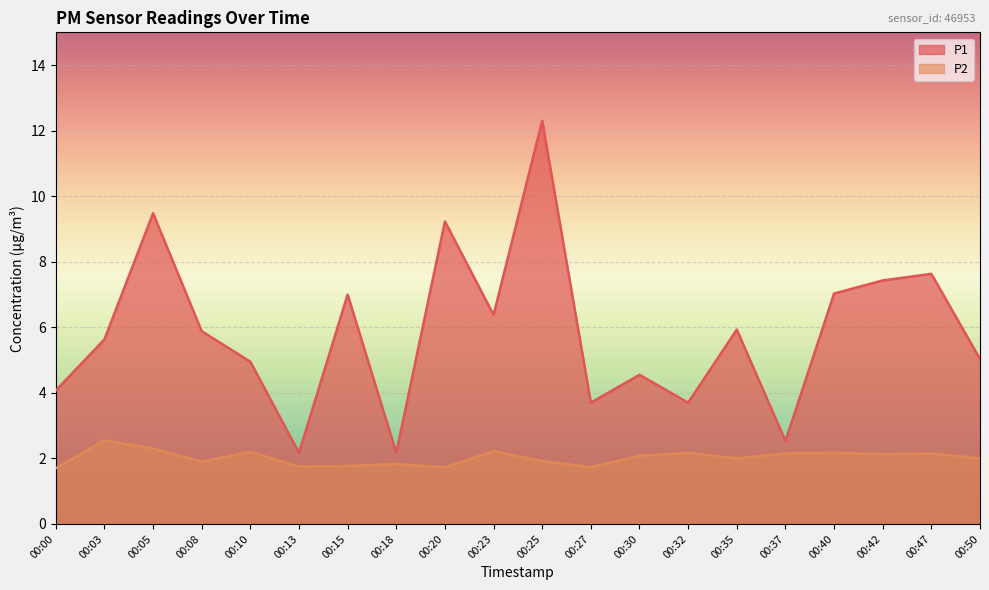

Is it true that P2 equals 2.3 at 00:05?

True